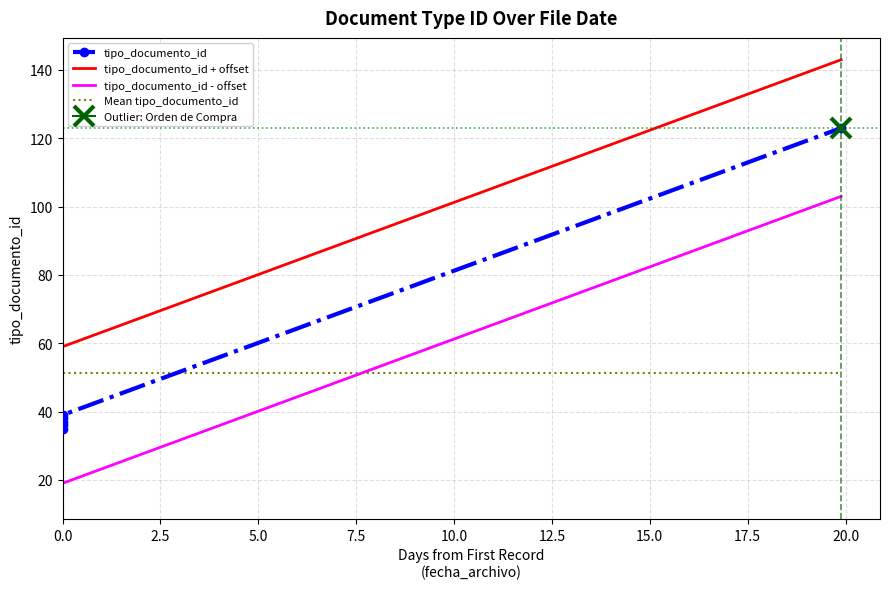

What is the sum of all tipo_documento_id - offset values?

188.0